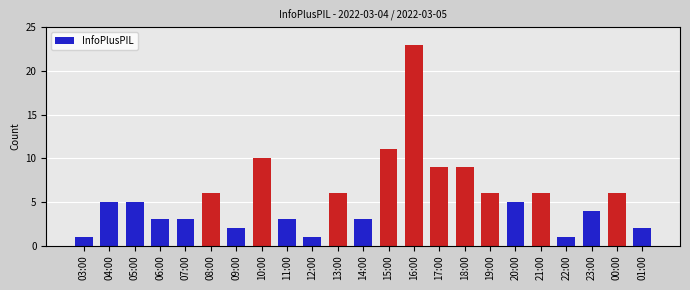

How many bars are there in total?

23